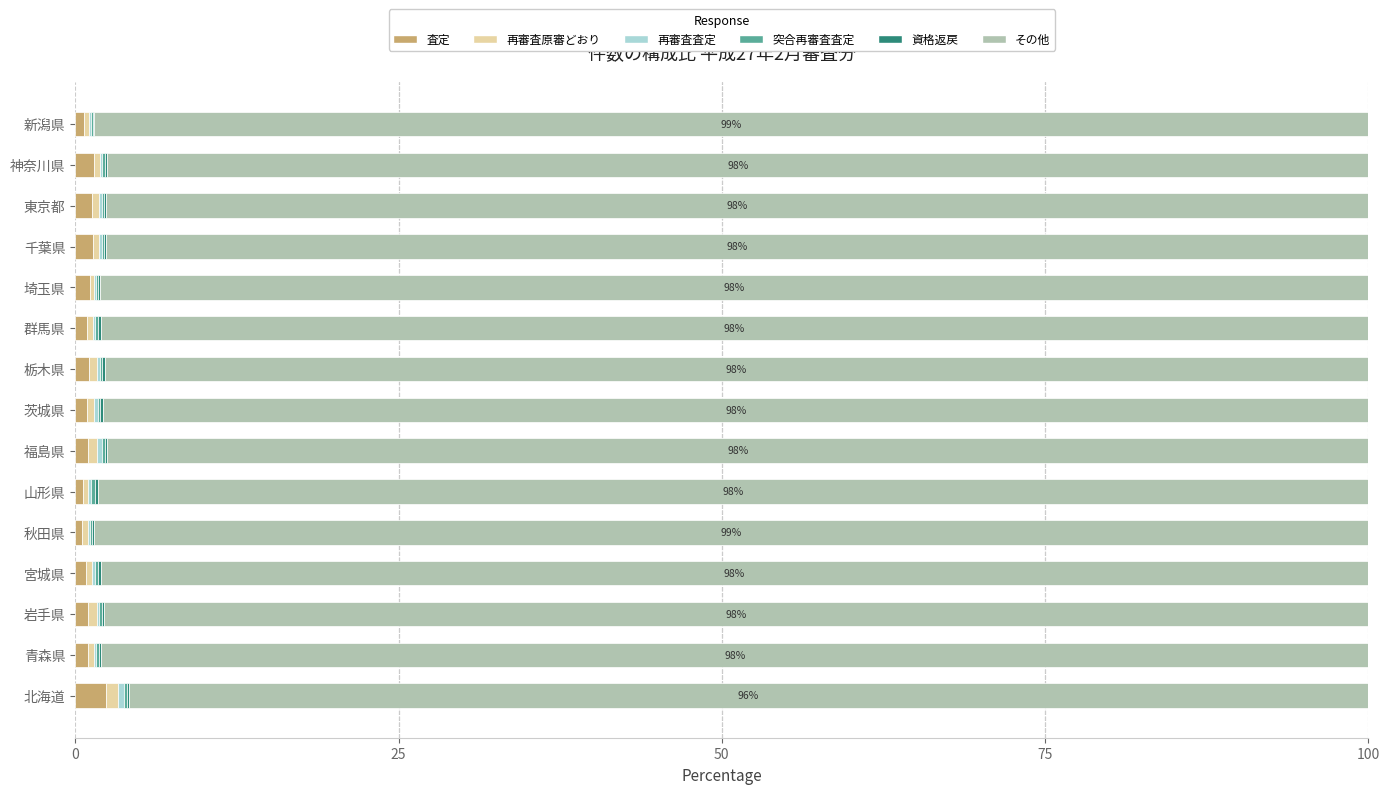

Count the number of categories in the chart.

15